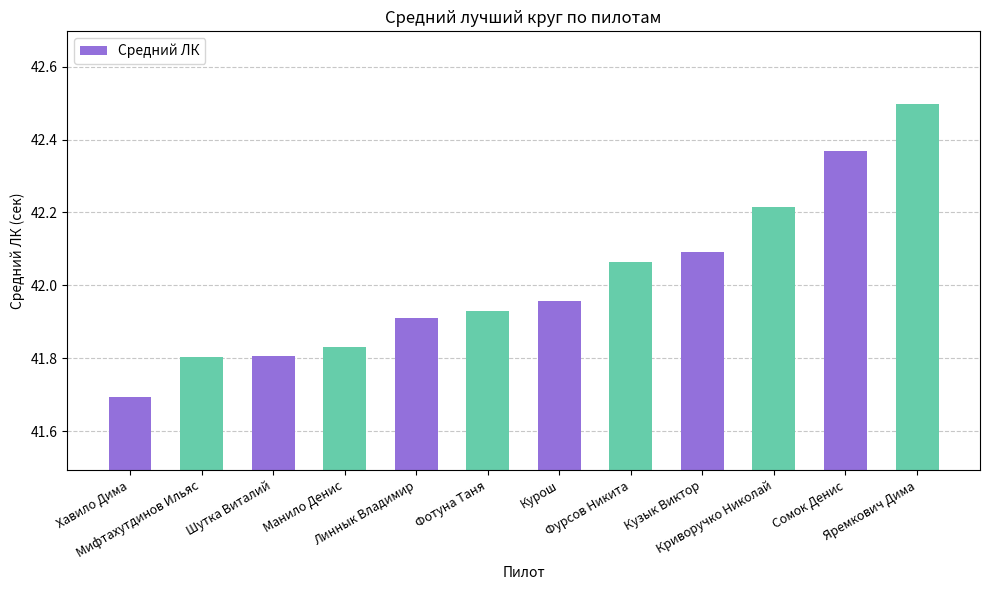

What is the greatest value displayed?

42.5